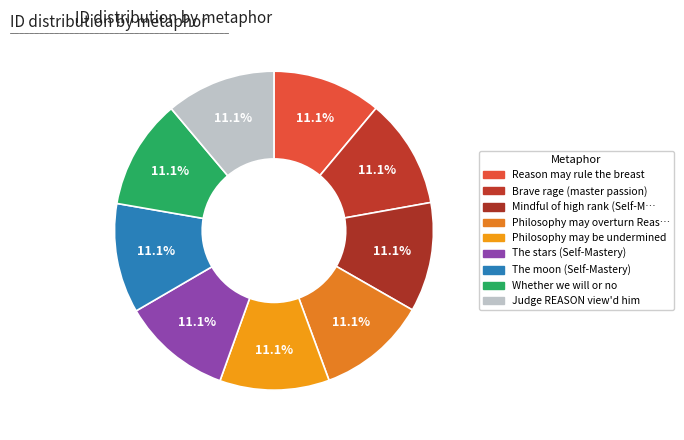

Which slice is the smallest?

Reason may rule the breast